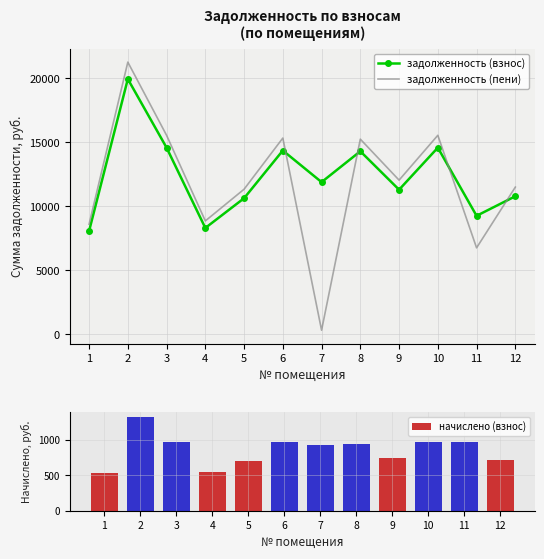

What is the total value across all series at 11?

16982.7